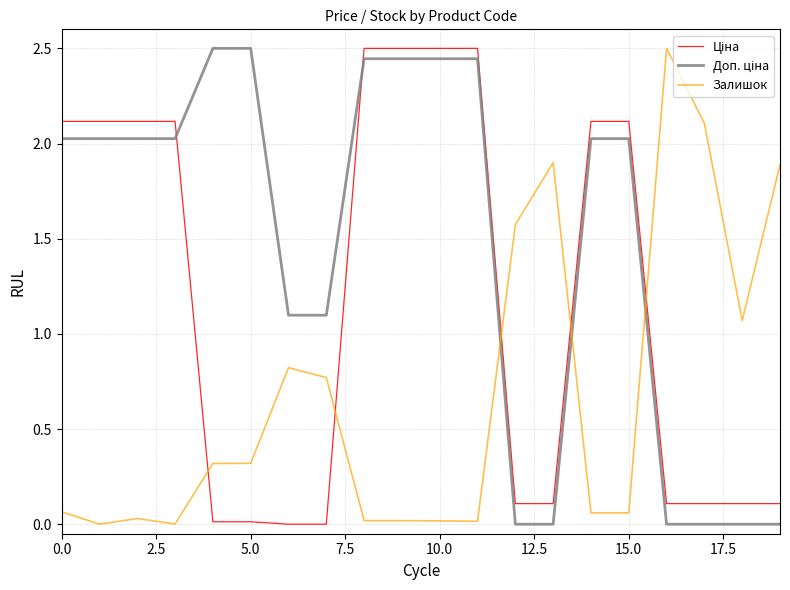

What is the difference between the maximum and minimum values in the Залишок series?

2.5